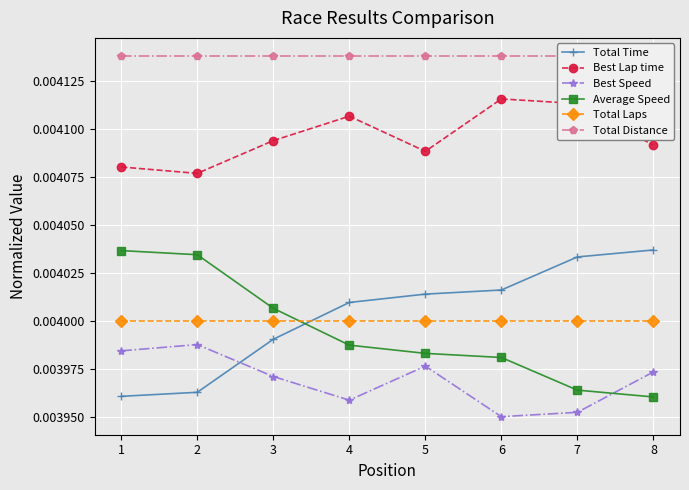

List the labels in order of Best Speed value, smallest first.

6, 7, 4, 3, 8, 5, 1, 2